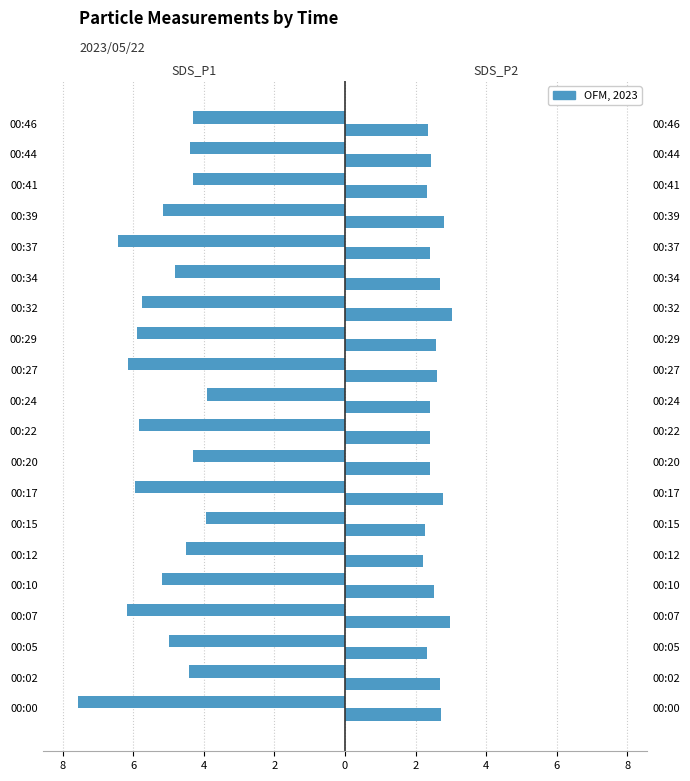

Are the bars grouped side by side (vs. stacked)?

Yes